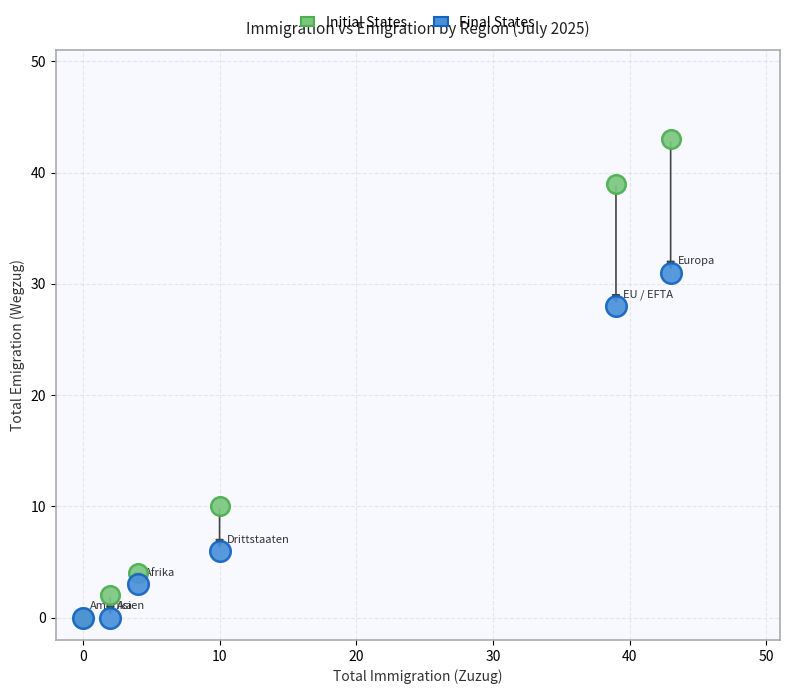

Which series has the widest spread of Y values?

Initial States